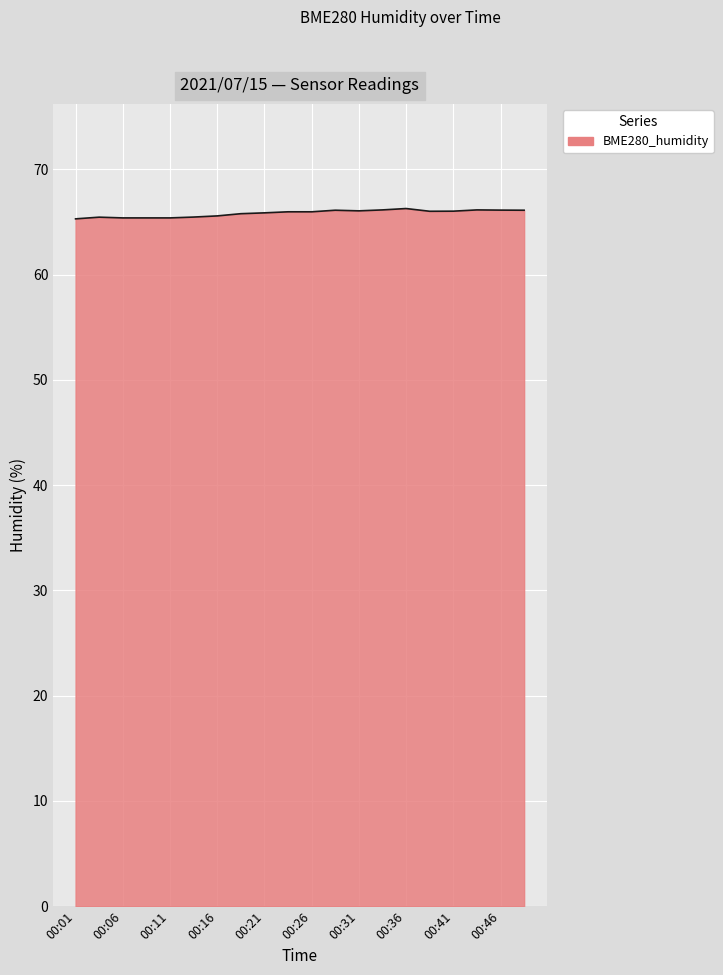

What is the minimum value shown in the chart?

65.3